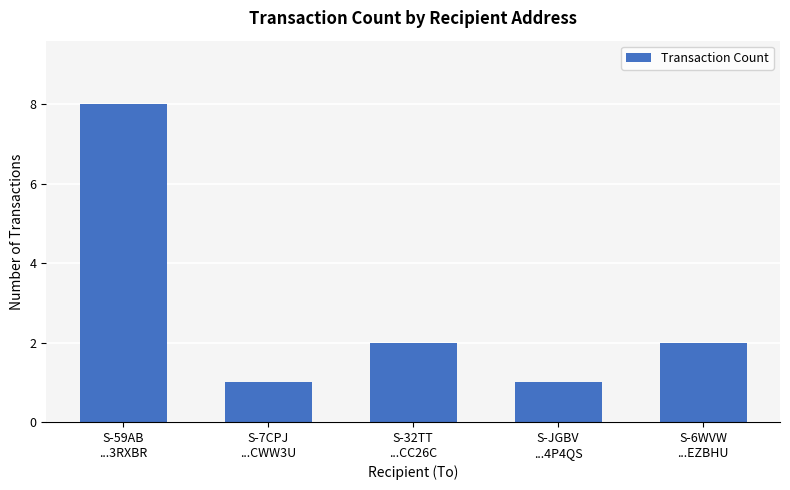

What is the sum of all values?

14